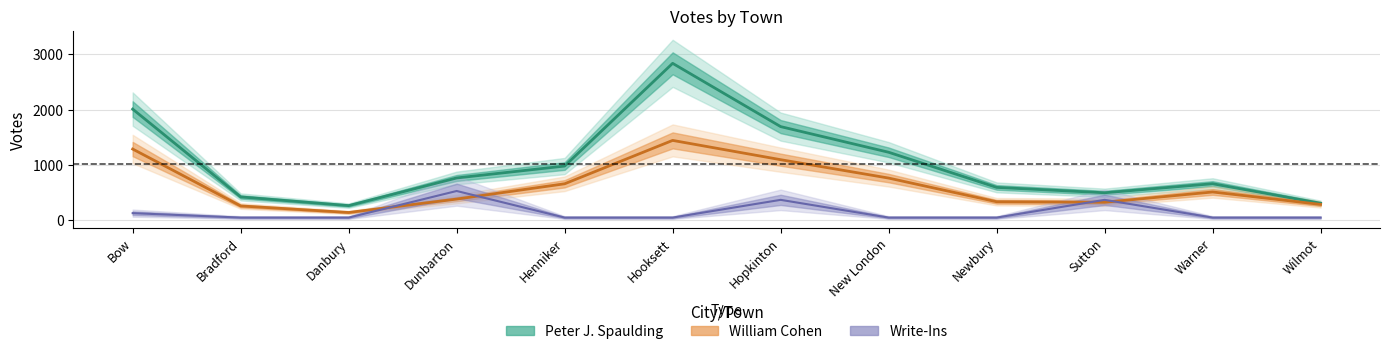

At which category does the chart reach its minimum across all series?

Bradford